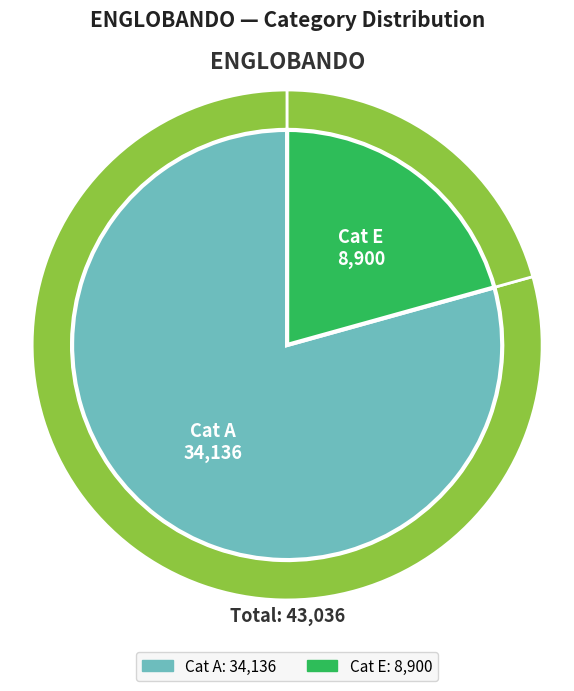

The Cat F slice represents 1% of the pie. True or false?

False